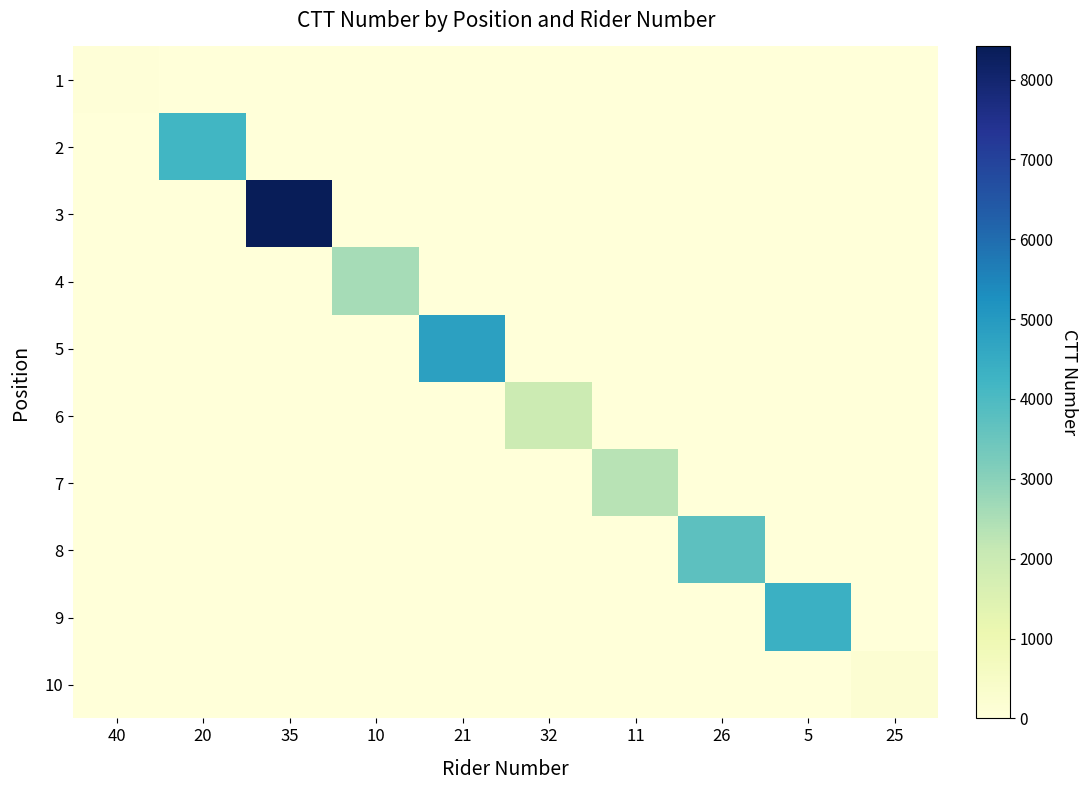

What is the total value across all series at 26?

3738